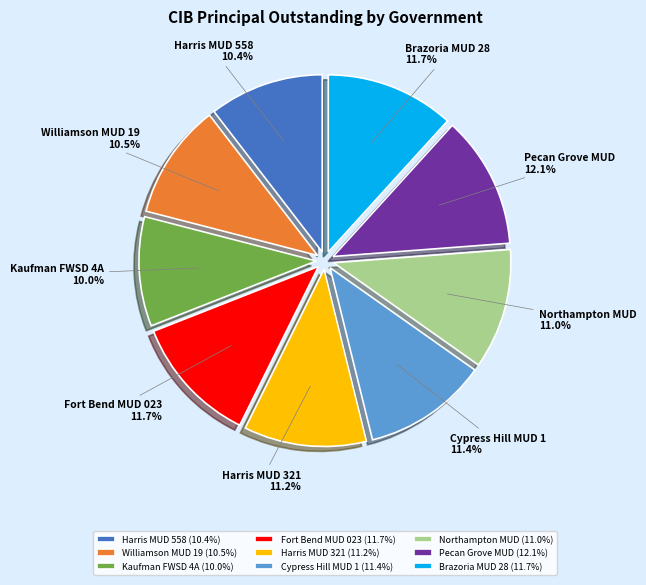

True or false: Pecan Grove MUD accounts for 12% of the total.

True